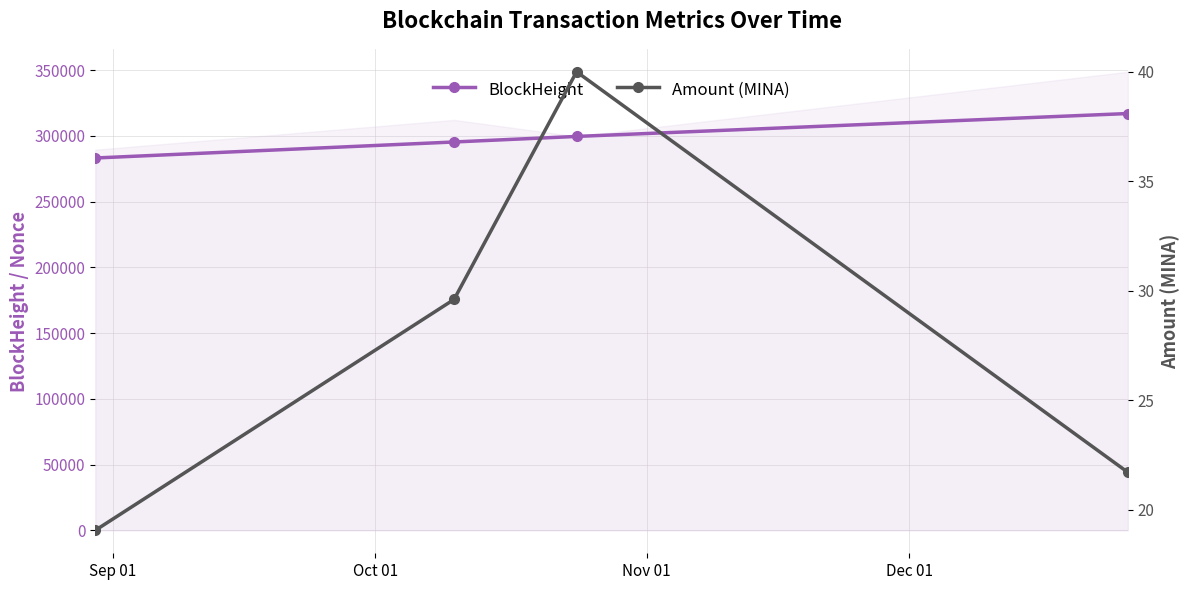

What is the label of the 3rd point from the right?

Oct 01